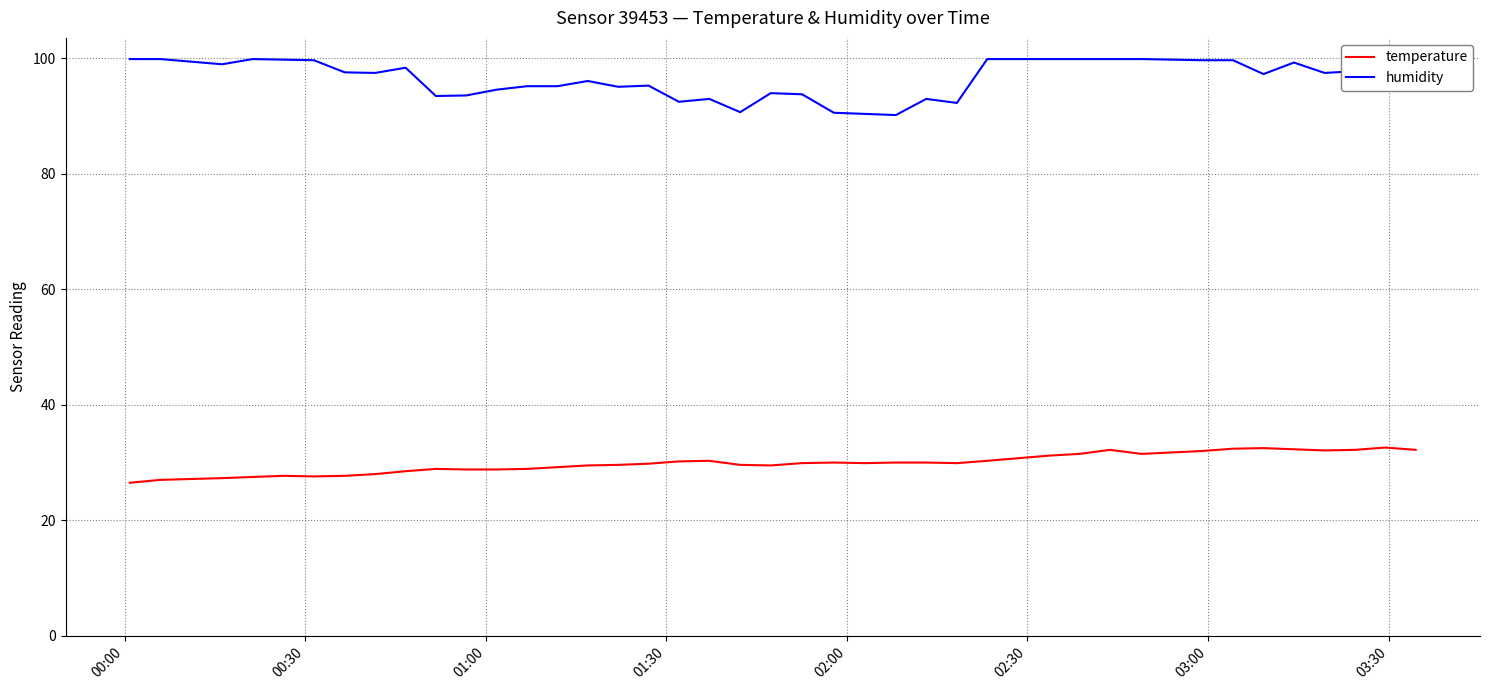

True or false: temperature and humidity cross at least once.

False